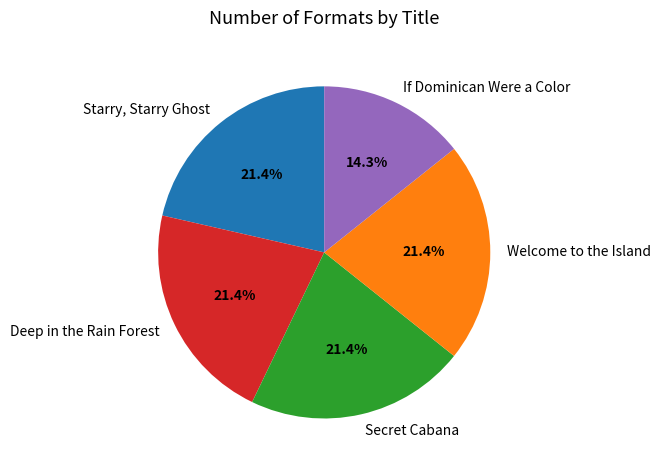

Which category has the smallest portion of the pie?

If Dominican Were a Color